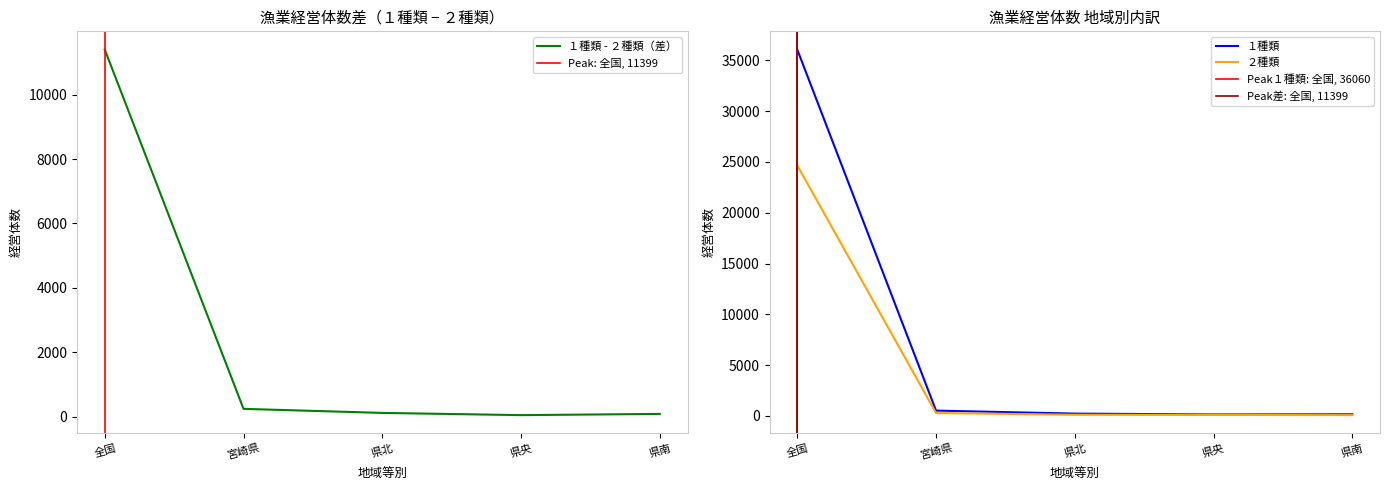

What is the value of the １種類 point at the 1st from the left?

36060